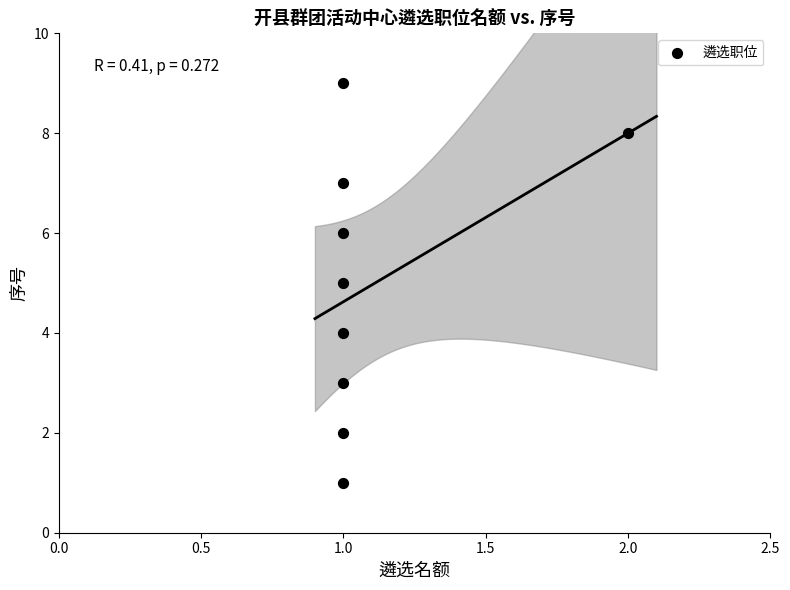

What is the average Y value?

5